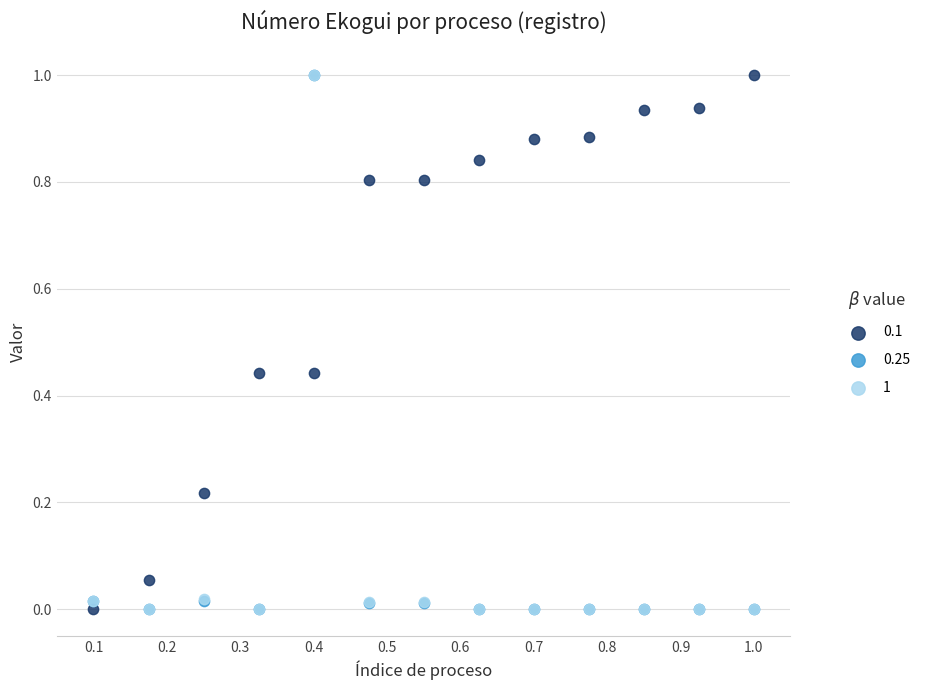

What are all the series names shown in the legend?

0.1, 0.25, 1